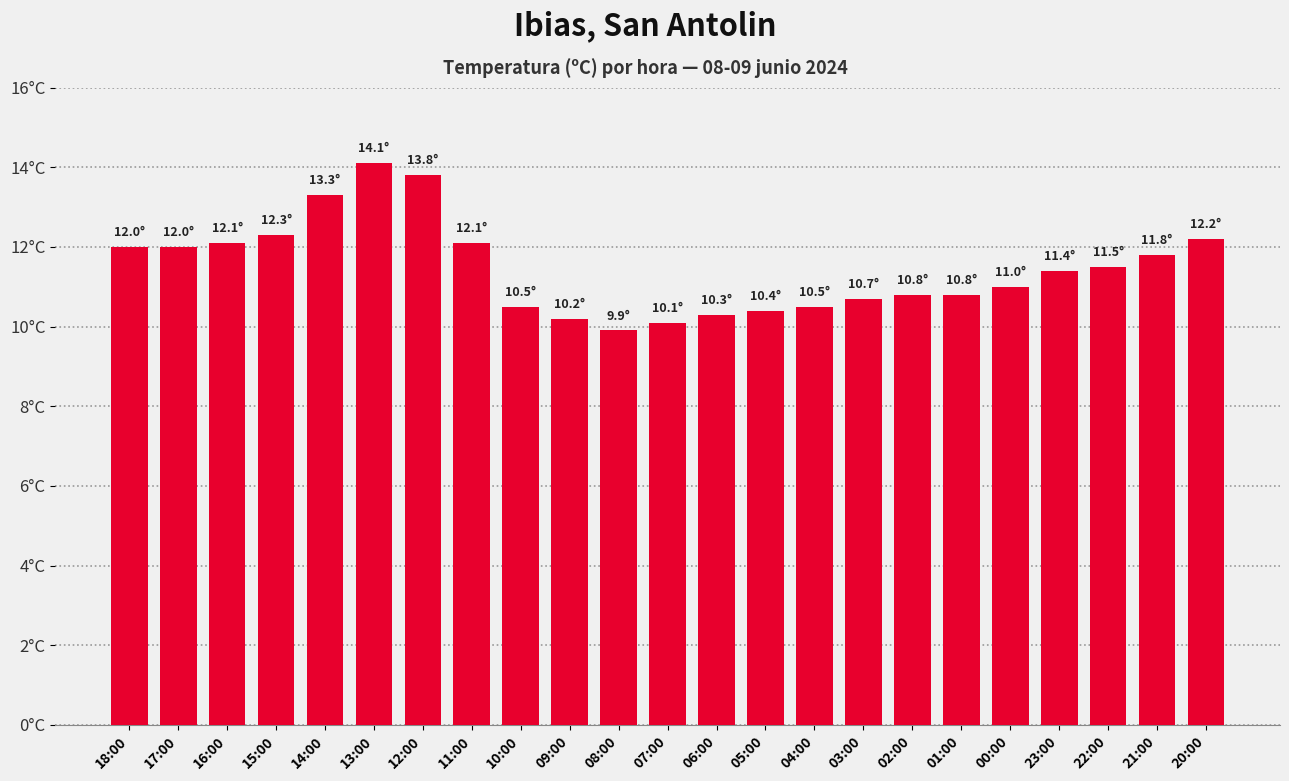

Are the bars horizontal?

No